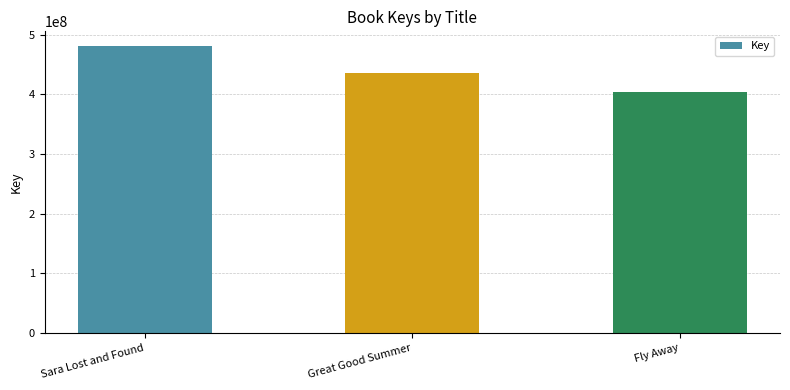

How many data points are less than 436100649?

1